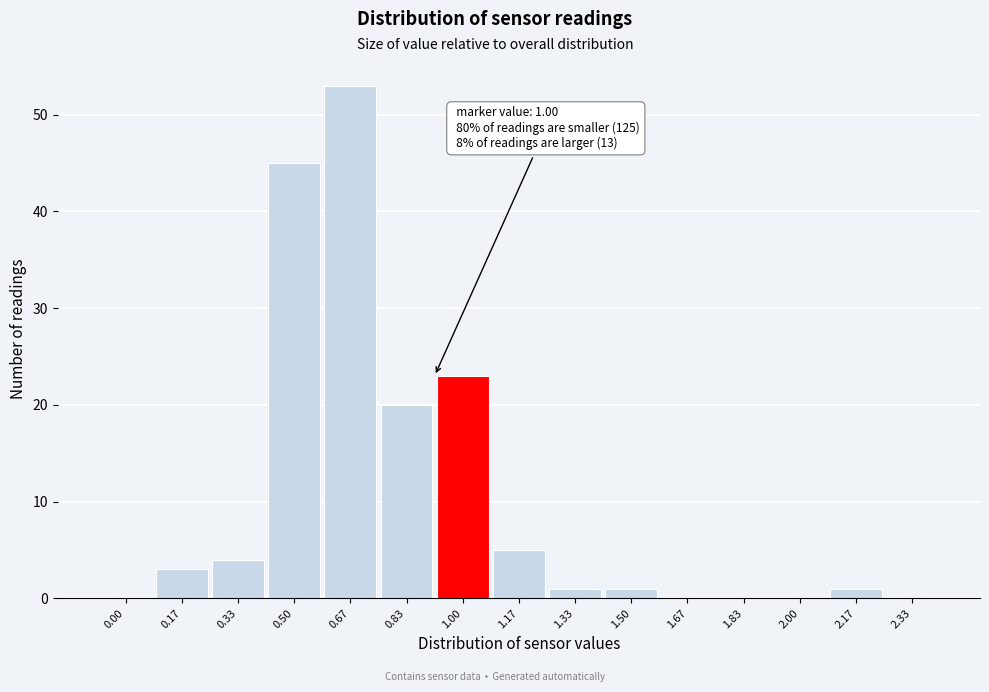

Reading left to right, list all the values displayed in this chart.

0.00=0	0.17=3	0.33=4	0.50=45	0.67=53	0.83=20	1.00=23	1.17=5	1.33=1	1.50=1	1.67=0	1.83=0	2.00=0	2.17=1	2.33=0